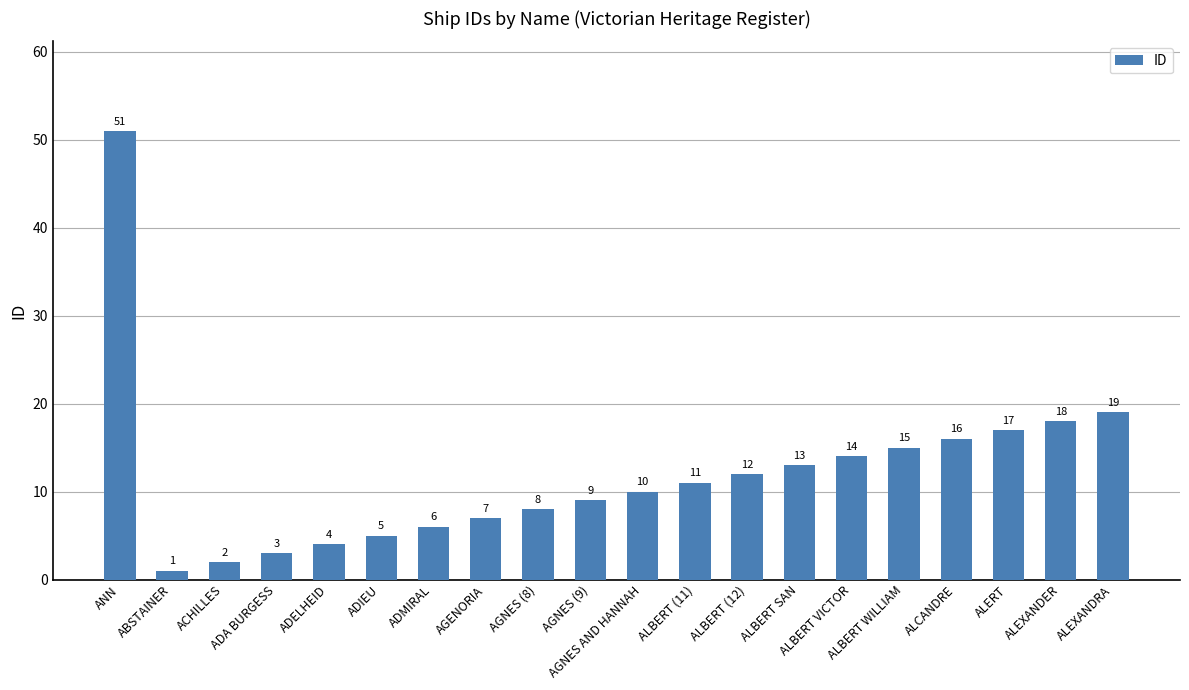

What is the label of the 13th bar from the left?

ALBERT (12)